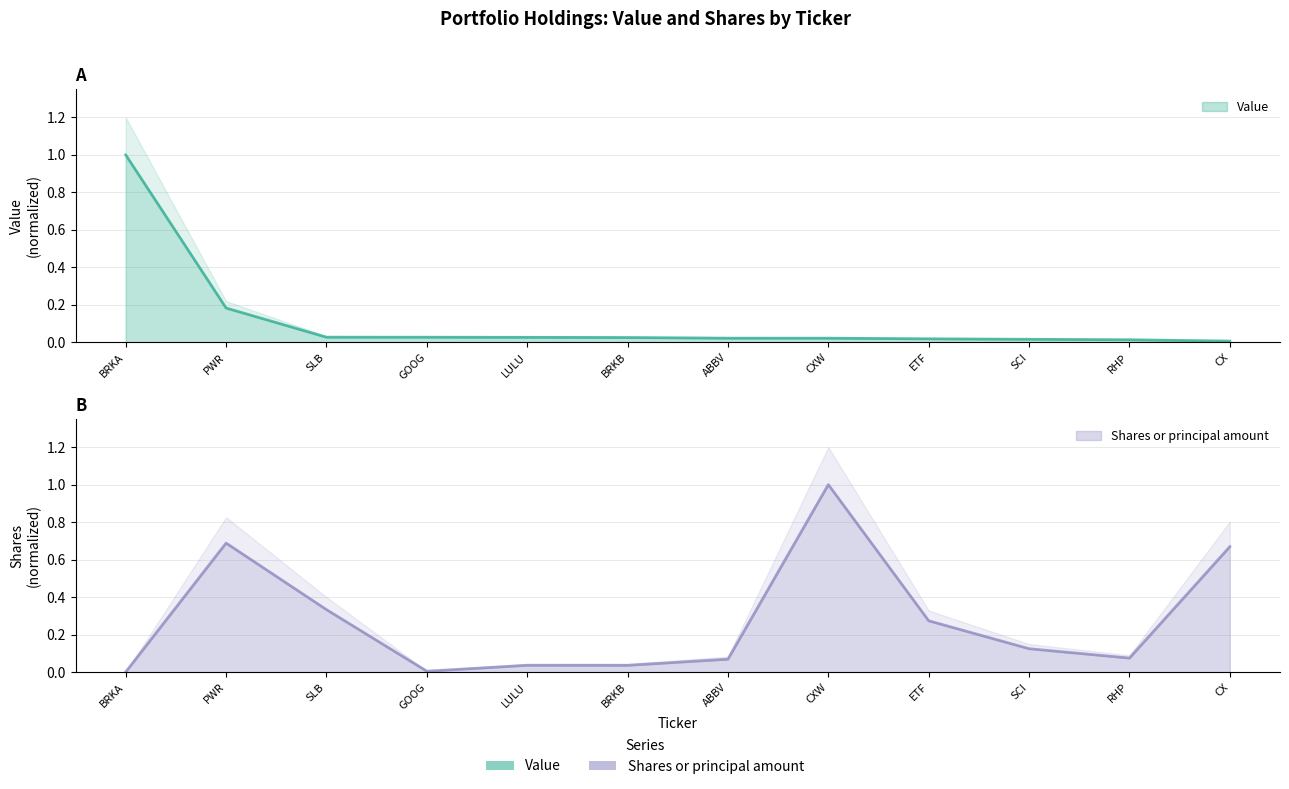

Between SLB and GOOG, which series saw the biggest shift?

Shares or principal amount